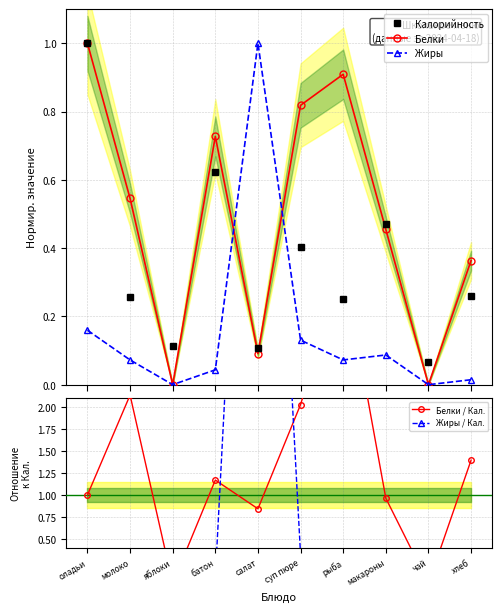

Reading left to right, list all the values displayed in this chart.

Калорийность: 1.0	0.3	0.1	0.6	0.1	0.4	0.3	0.5	0.1	0.3
Белки: 1.0	0.5	0.0	0.7	0.1	0.8	0.9	0.5	0.0	0.4
Жиры: 0.2	0.1	0.0	0.0	1.0	0.1	0.1	0.1	0.0	0.0
Белки / Кал.: 1.0	2.1	0.0	1.2	0.8	2.0	3.6	1.0	0.0	1.4
Жиры / Кал.: 0.2	0.3	0.0	0.1	9.3	0.3	0.3	0.2	0.0	0.1